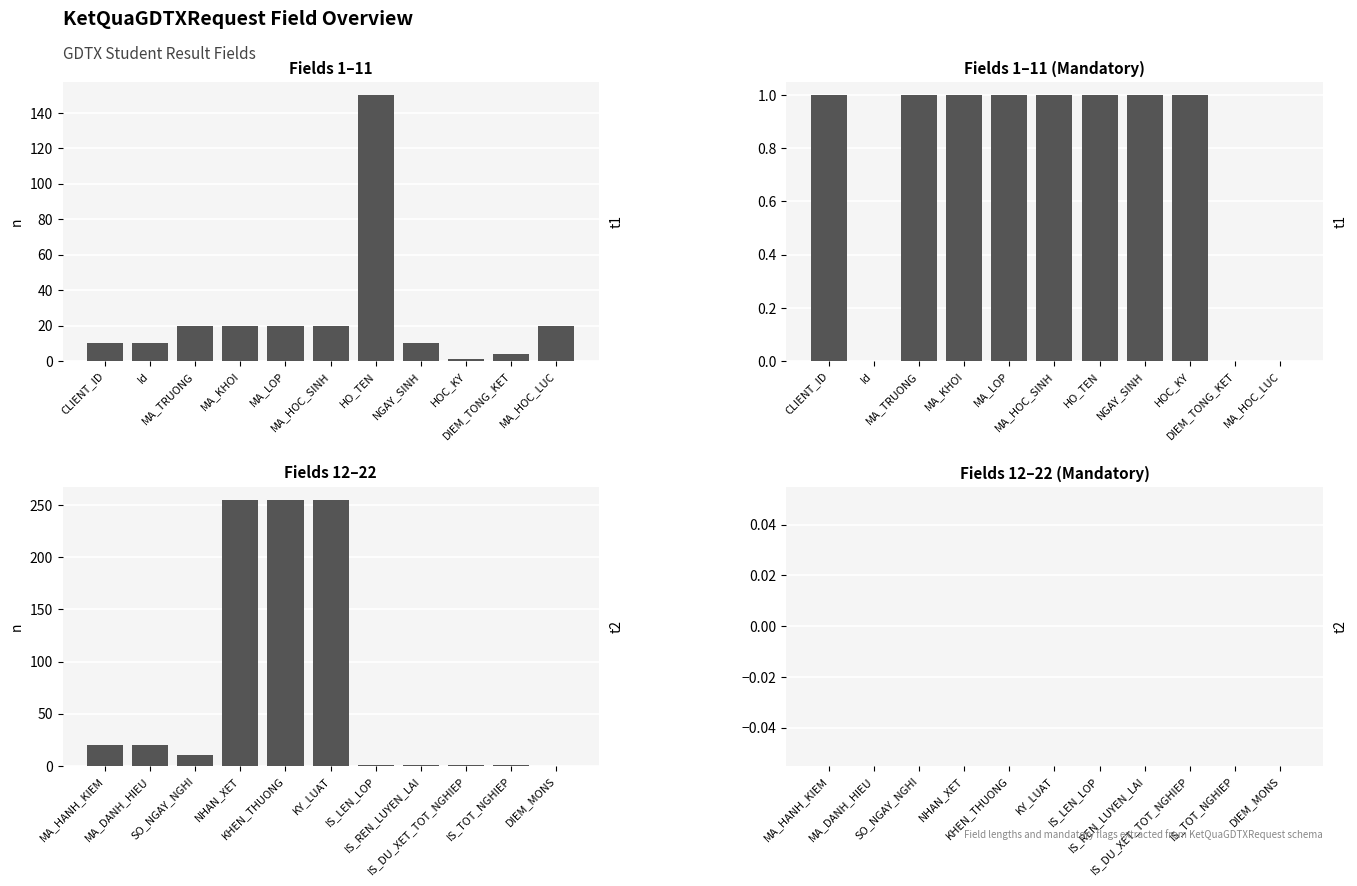

What is the maximum value shown in the chart?

255